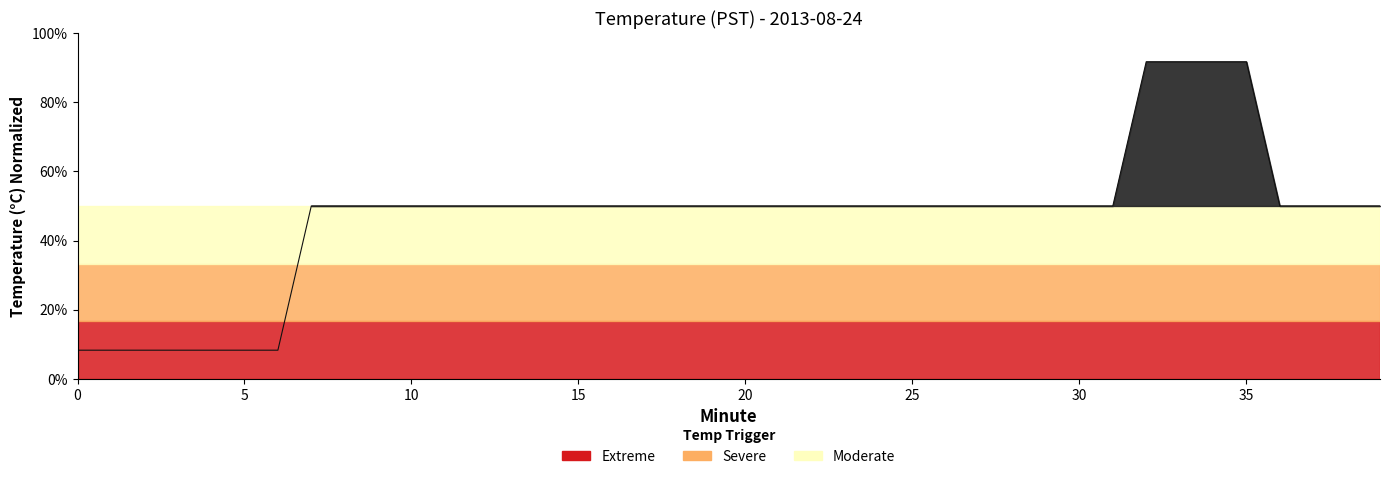

How many values are below 50?

7